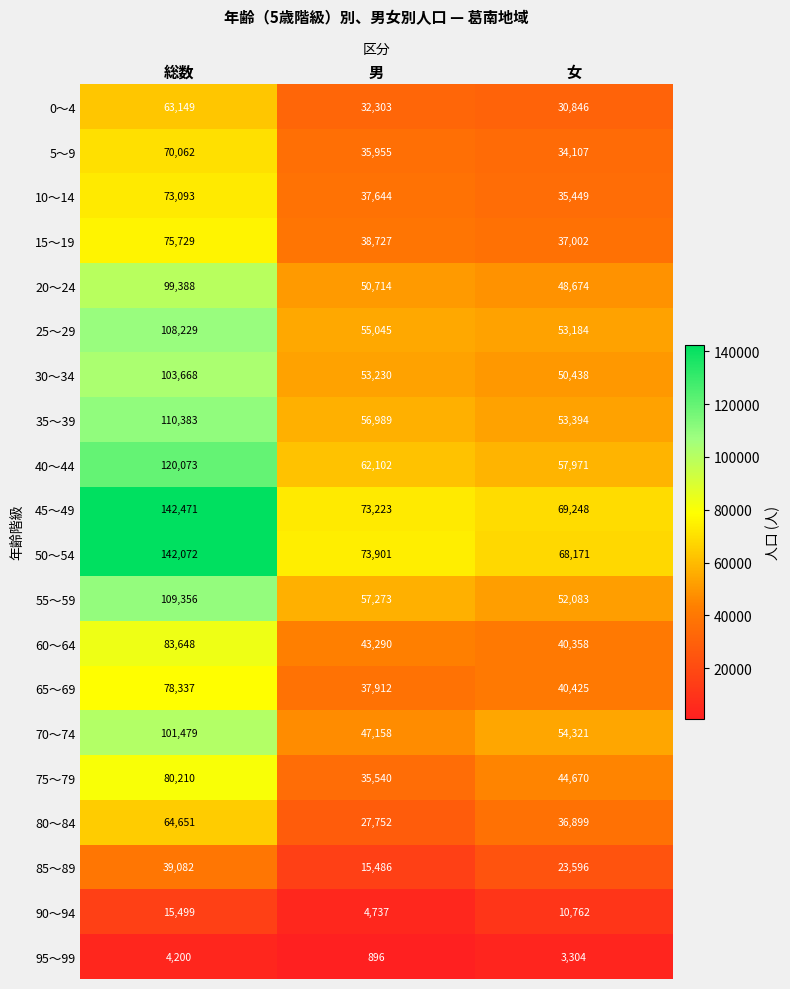

List the labels in order of 95～99 value, largest first.

総数, 女, 男